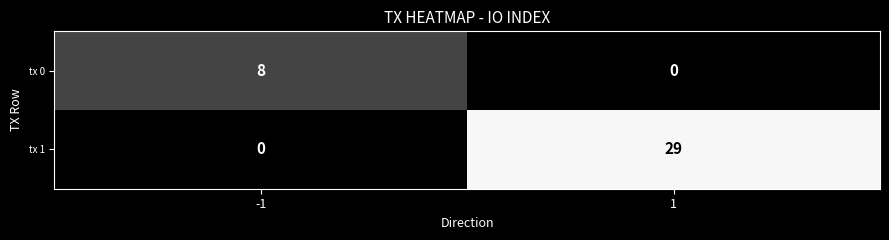

What is the difference between the tx 0 values at -1 and 1?

8